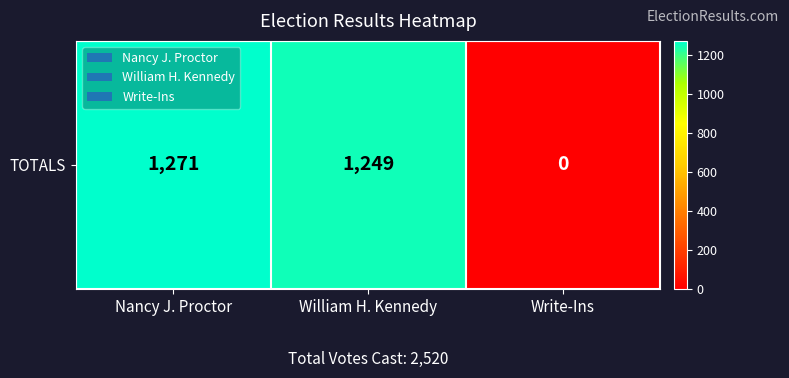

Count the number of data series in this chart.

1